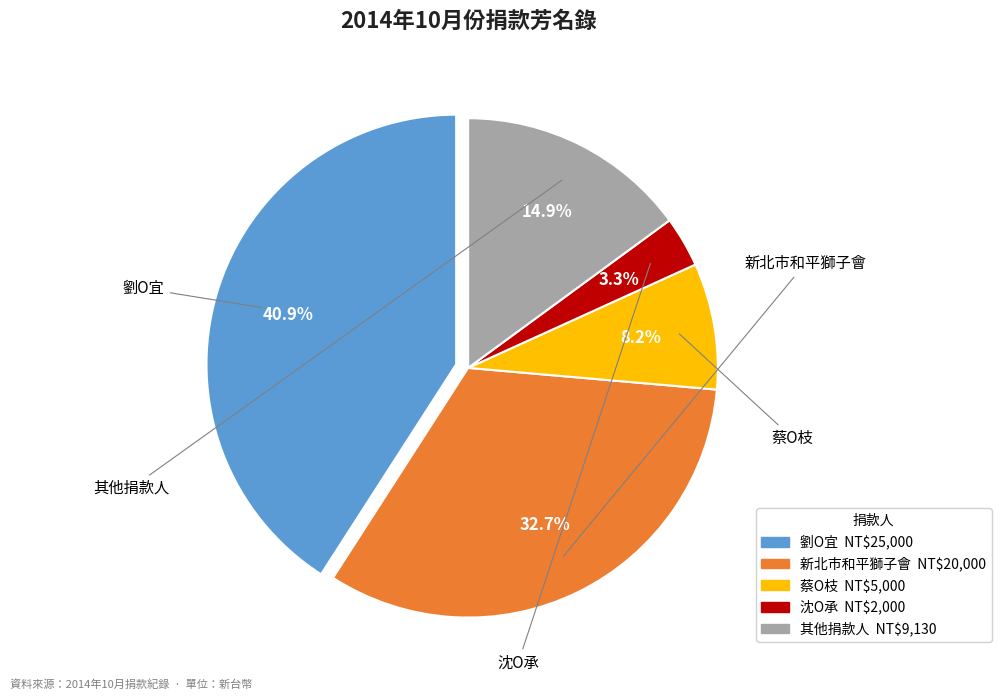

How many segments does this pie chart have?

5